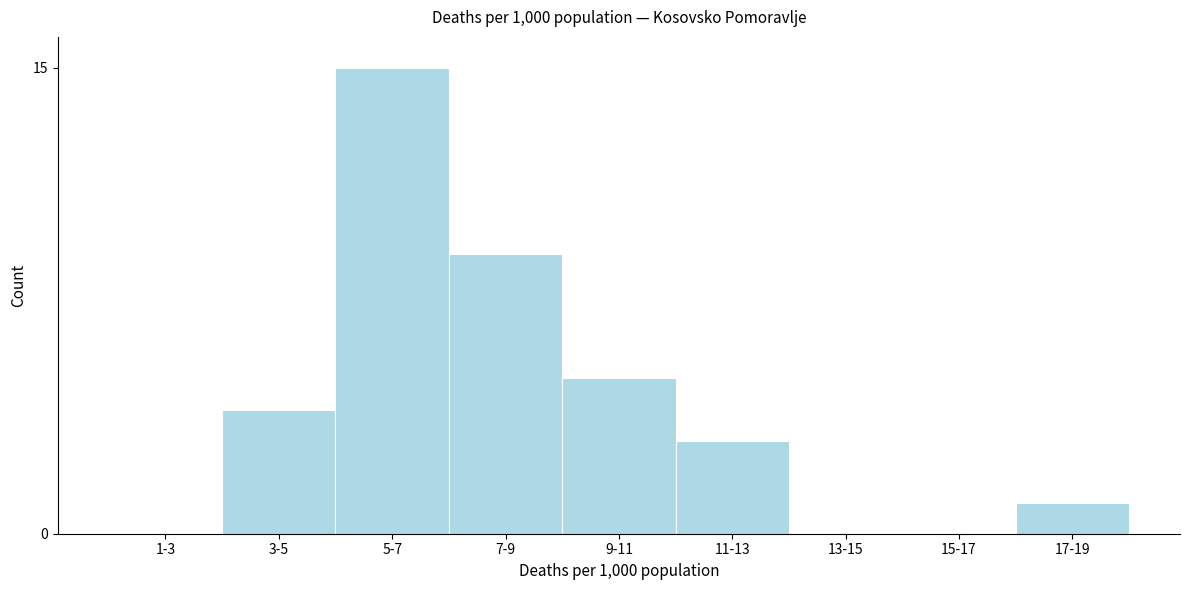

Reading left to right, list all the values displayed in this chart.

1-3=0	3-5=4	5-7=15	7-9=9	9-11=5	11-13=3	13-15=0	15-17=0	17-19=1